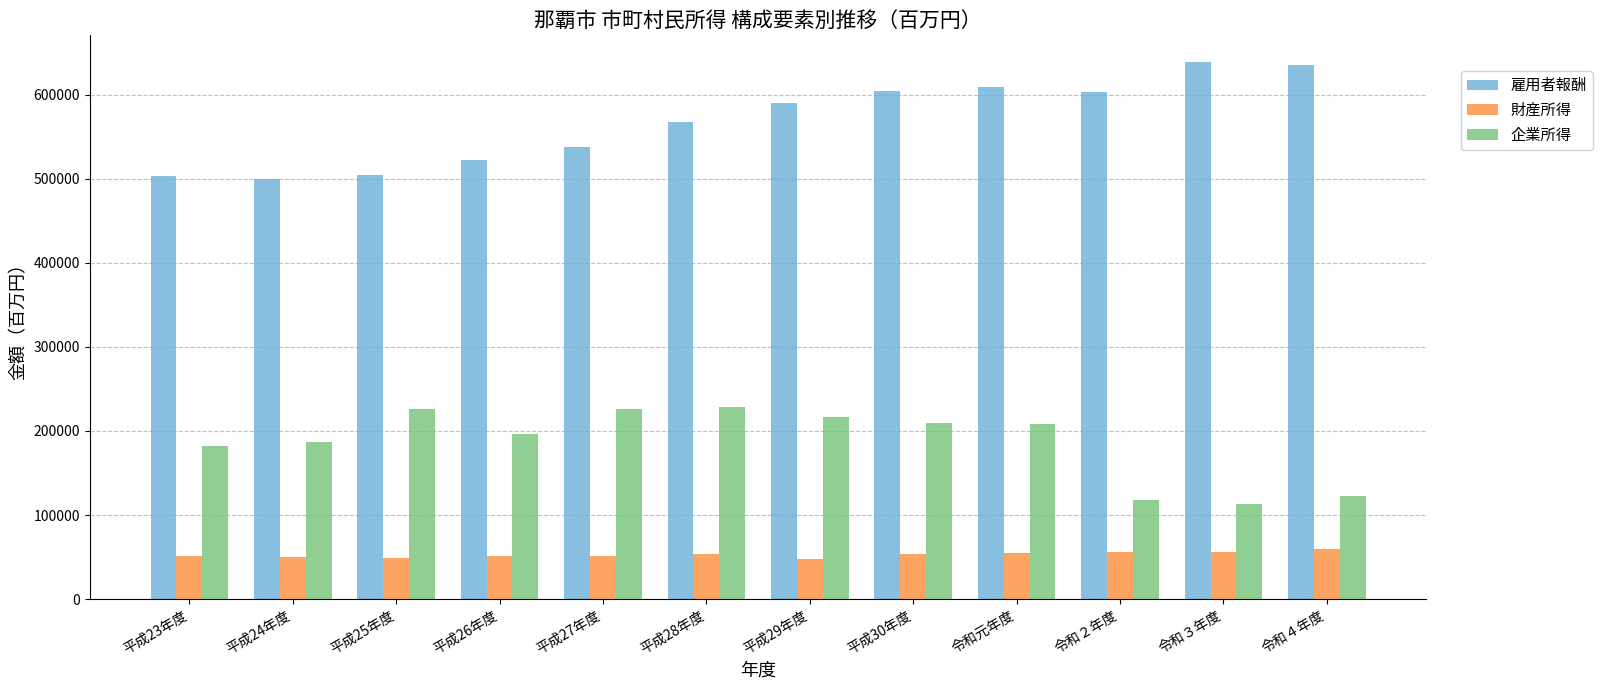

At 平成27年度, list the series in order from largest to smallest.

雇用者報酬, 企業所得, 財産所得